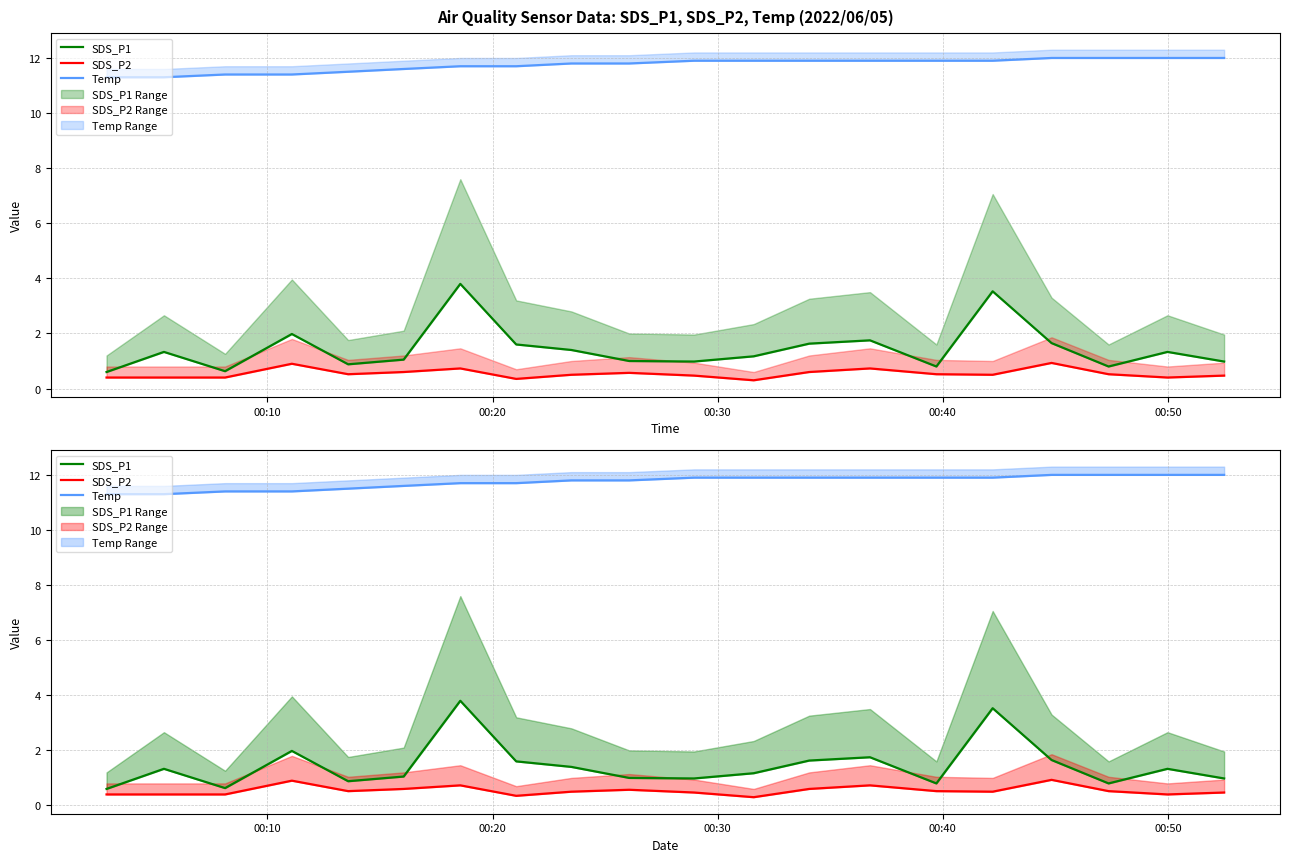

True or false: Temp has more than 1 points higher than both neighbors.

False